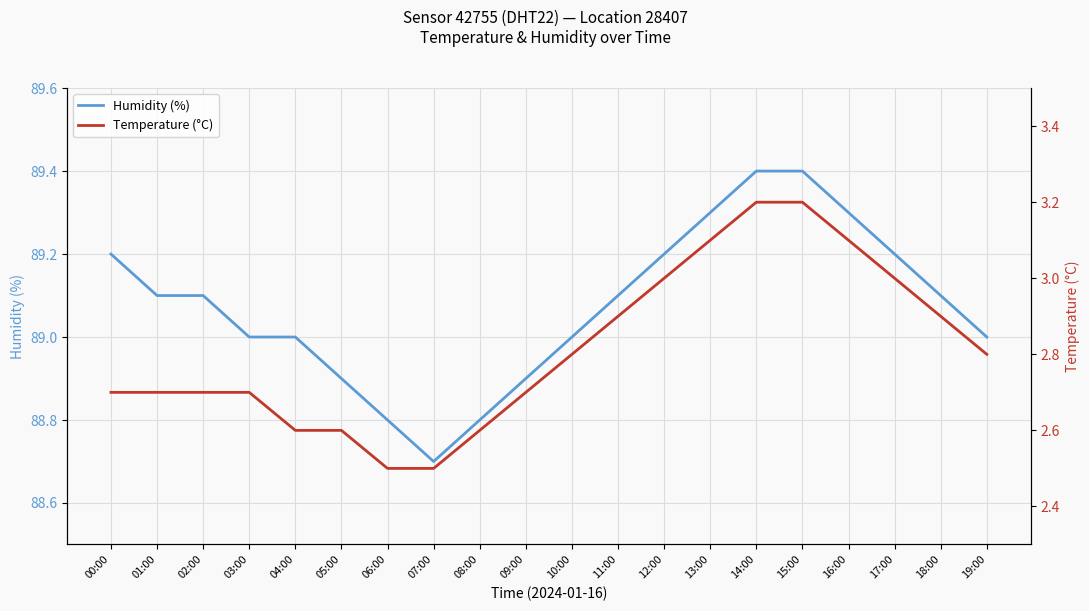

Reading left to right, list all the values displayed in this chart.

Humidity (%): 89.2	89.1	89.1	89.0	89.0	88.9	88.8	88.7	88.8	88.9	89.0	89.1	89.2	89.3	89.4	89.4	89.3	89.2	89.1	89.0
Temperature (°C): 2.7	2.7	2.7	2.7	2.6	2.6	2.5	2.5	2.6	2.7	2.8	2.9	3.0	3.1	3.2	3.2	3.1	3.0	2.9	2.8